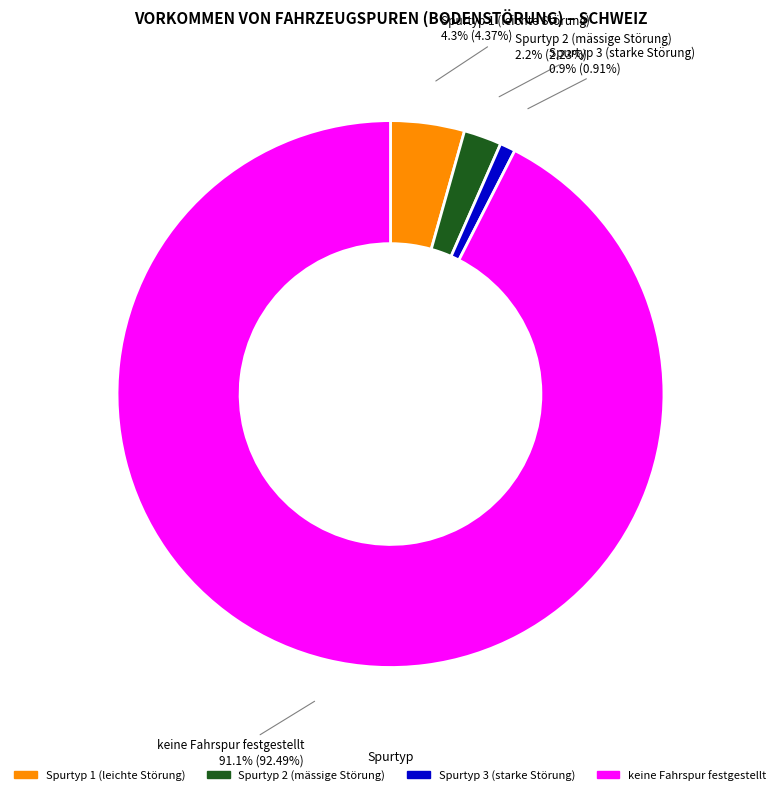

What is the change in value from Spurtyp 1 (leichte Störung) to Spurtyp 2 (mässige Störung)?

-2.1